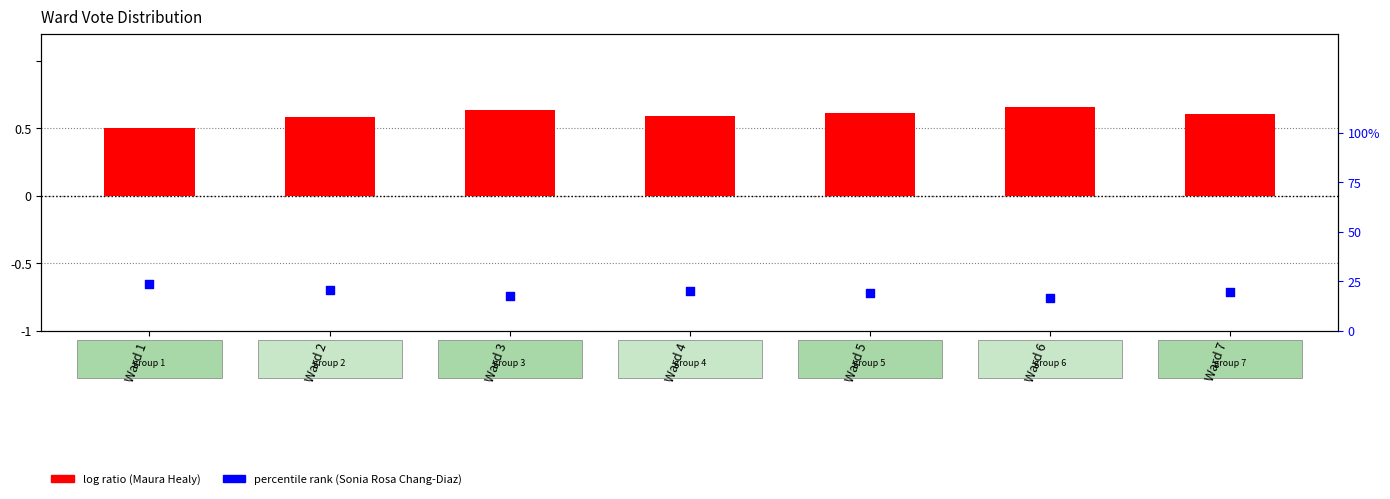

Which series reaches the maximum Y coordinate?

Sonia Rosa Chang-Diaz (percentile)